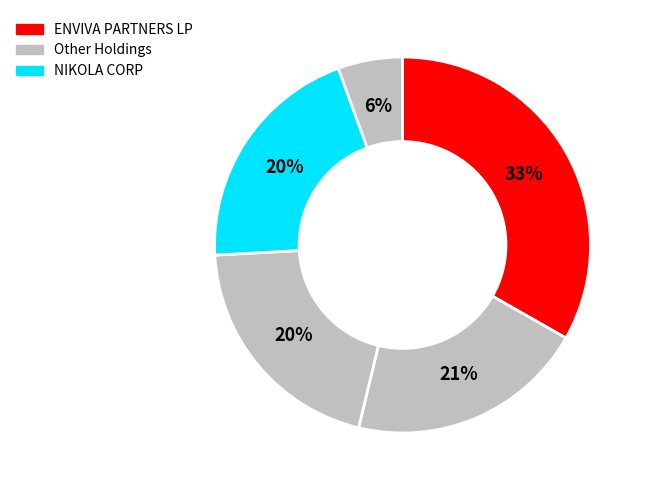

Count the number of slices in the pie.

5